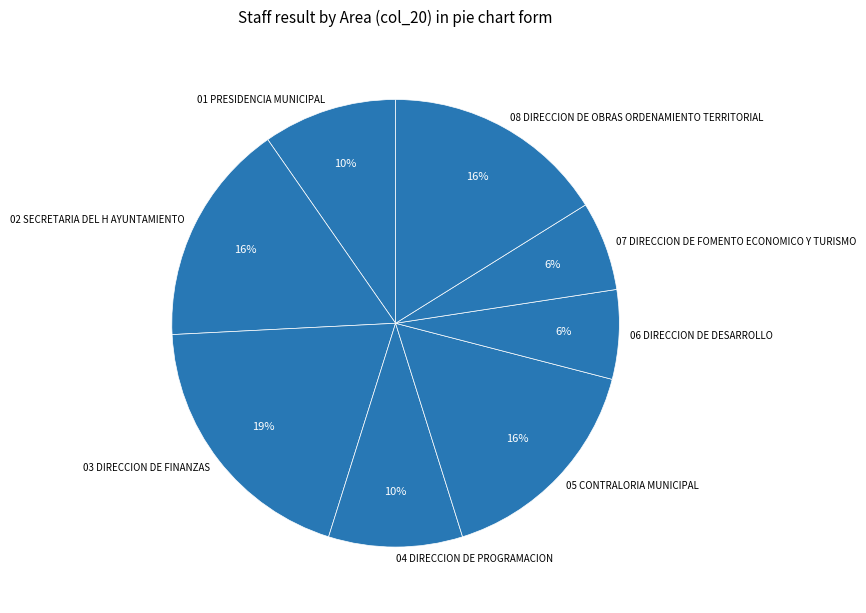

What is the largest slice in the pie chart?

03 DIRECCION DE FINANZAS